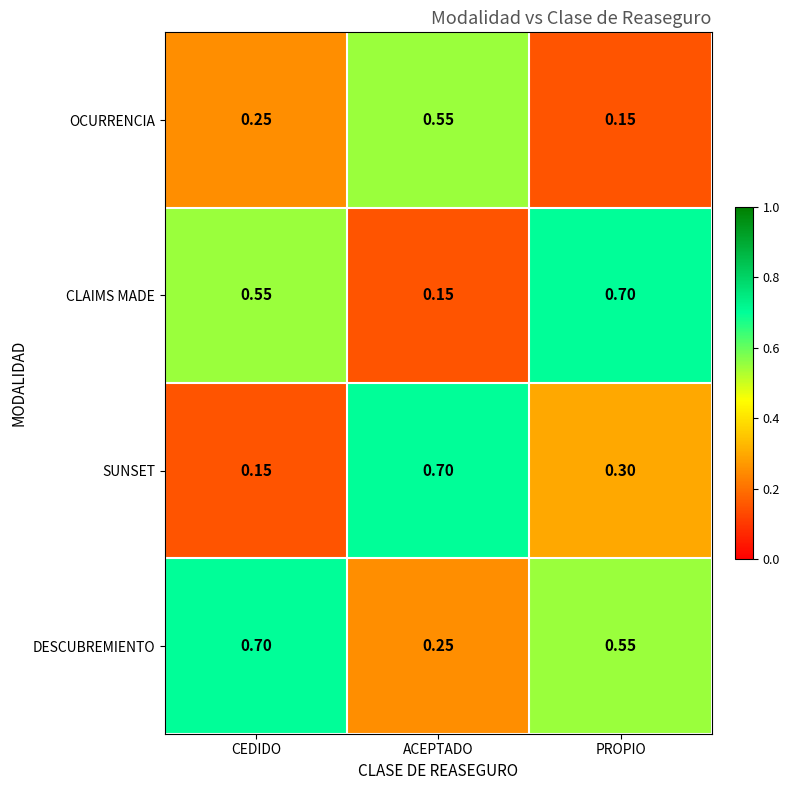

Rank the series by their average value, from lowest to highest.

OCURRENCIA, SUNSET, CLAIMS MADE, DESCUBREMIENTO